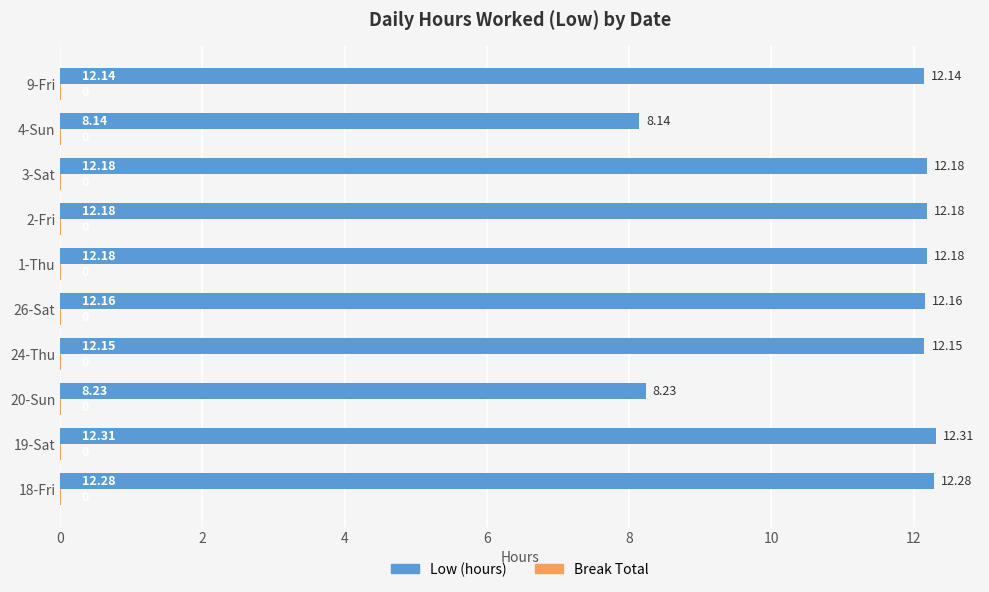

What is the total value across all series at 9-Fri?

12.2